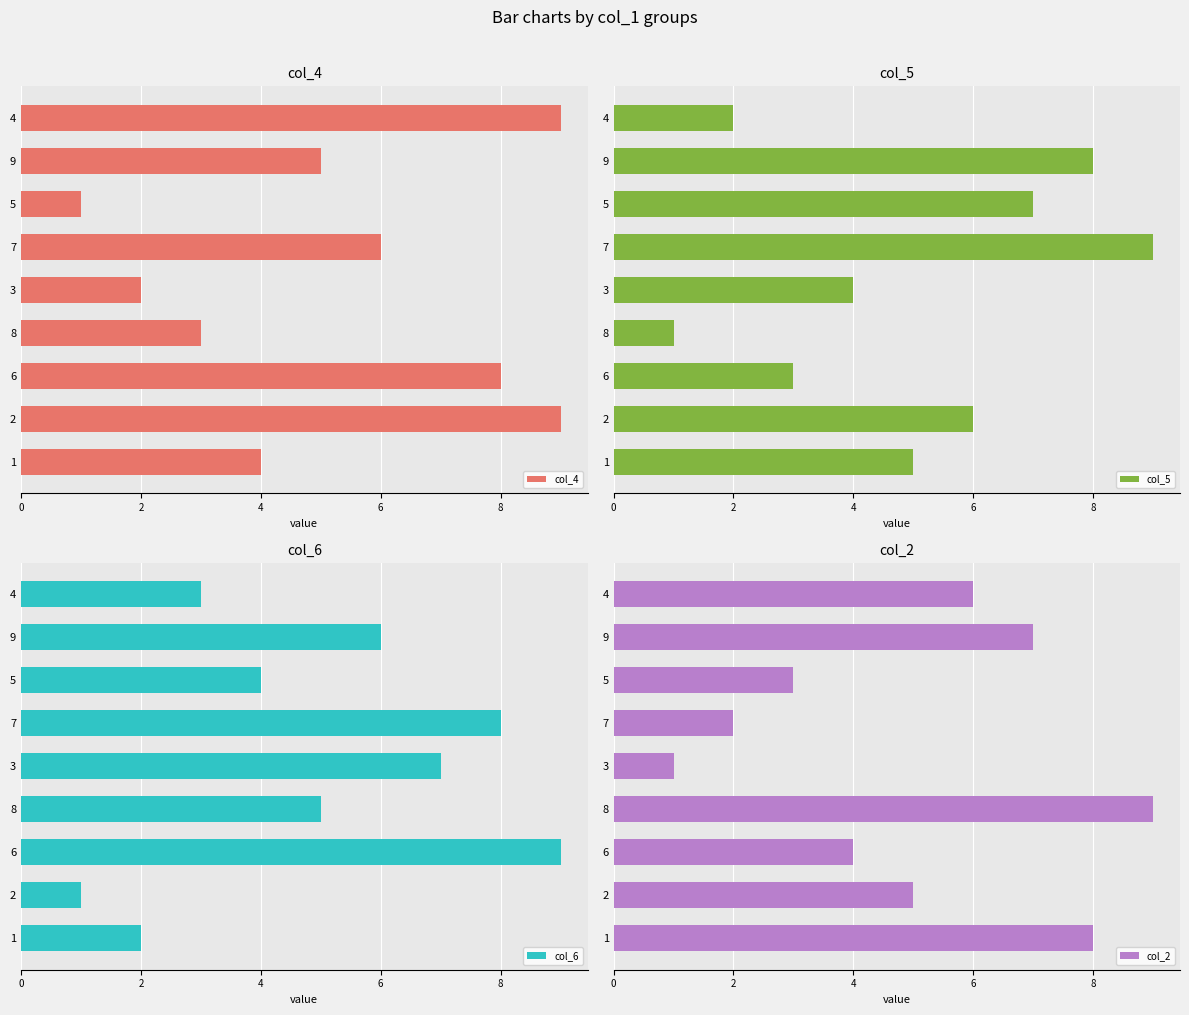

Reading left to right, transcribe all the data shown in this chart.

col_4: 9	5	1	6	2	3	8	9	4
col_5: 2	8	7	9	4	1	3	6	5
col_6: 3	6	4	8	7	5	9	1	2
col_2: 6	7	3	2	1	9	4	5	8